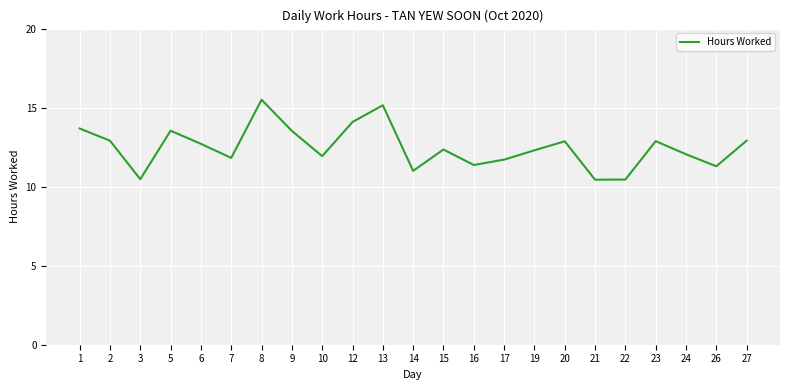

What is the greatest value displayed?

15.5